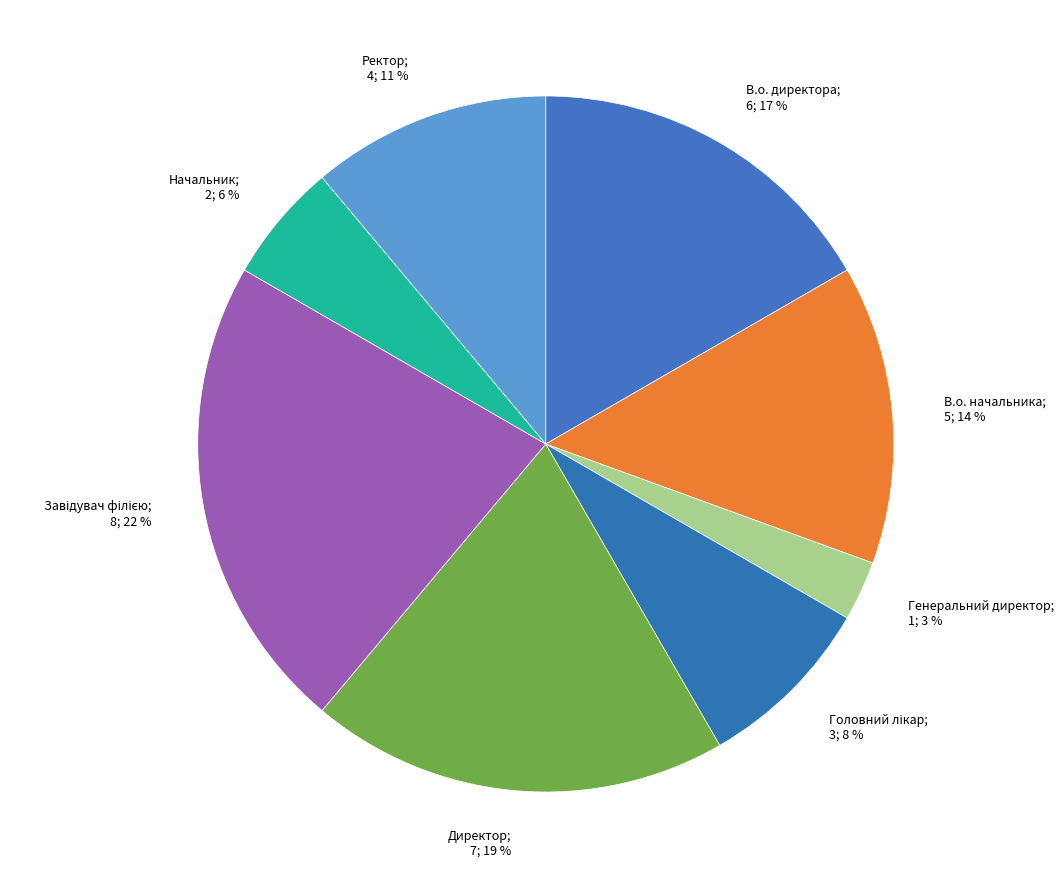

To the nearest percent, what percentage of the pie is Начальник?

6%